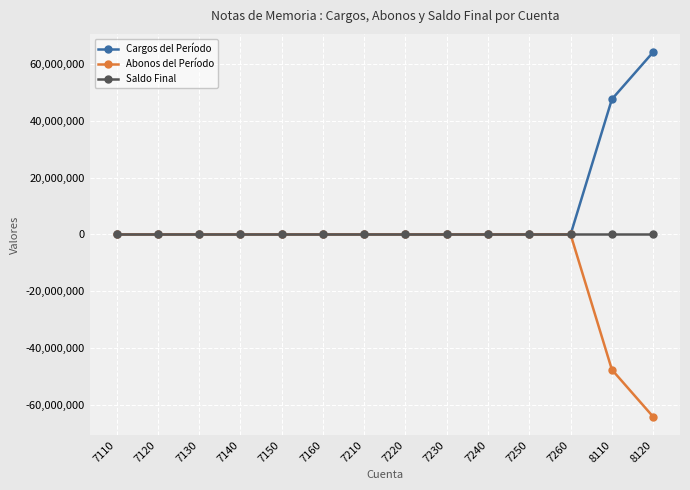

At how many categories does at least one series exceed 18731340?

2